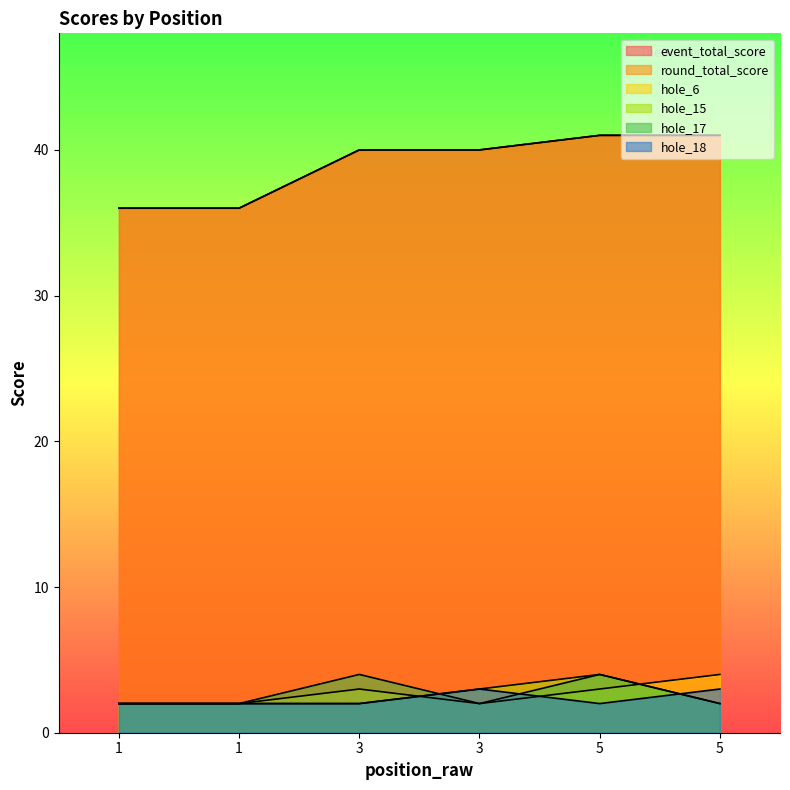

What is the maximum value for hole_18?

3